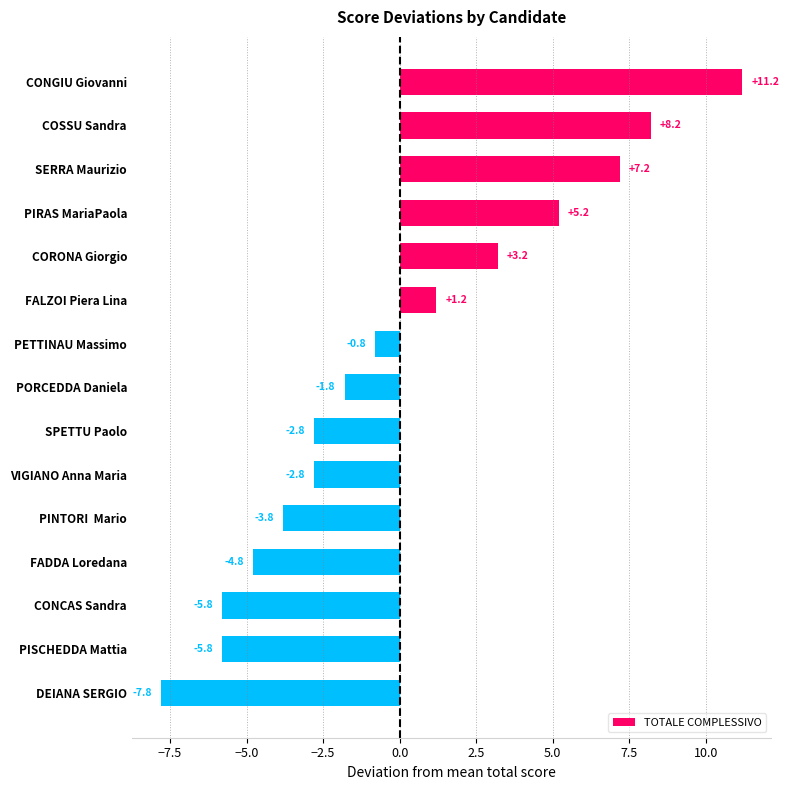

Between PETTINAU Massimo and CONCAS Sandra, which is larger?

PETTINAU Massimo